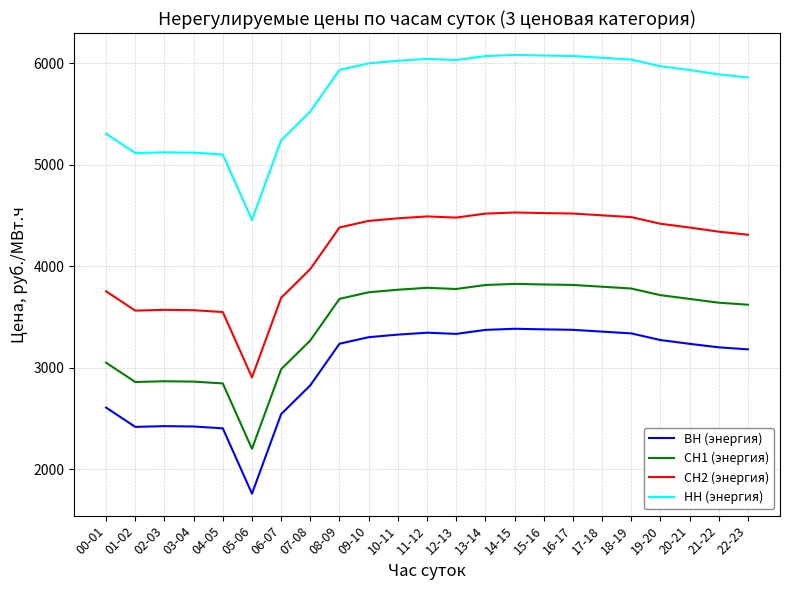

What are all the series names shown in the legend?

ВН (энергия), СН1 (энергия), СН2 (энергия), НН (энергия)